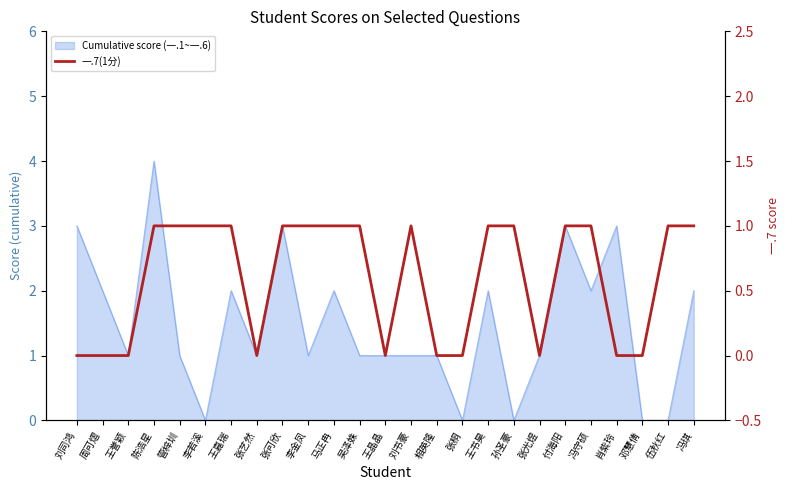

Where is the first local minimum?

张艺然